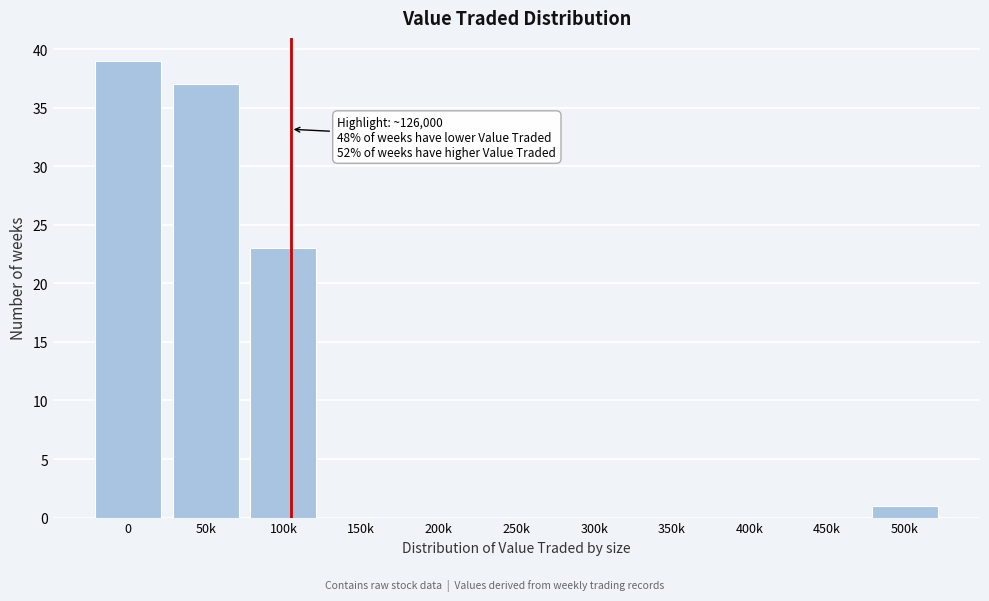

Reading right to left, list all the values displayed in this chart.

500k=1	450k=0	400k=0	350k=0	300k=0	250k=0	200k=0	150k=0	100k=23	50k=37	0=39